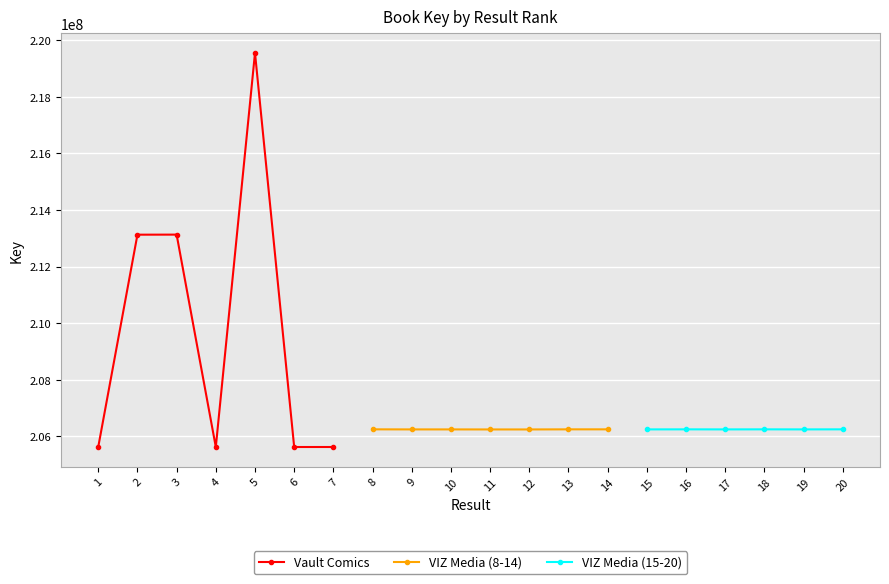

What is the change in value from 13 to 19?

-1556